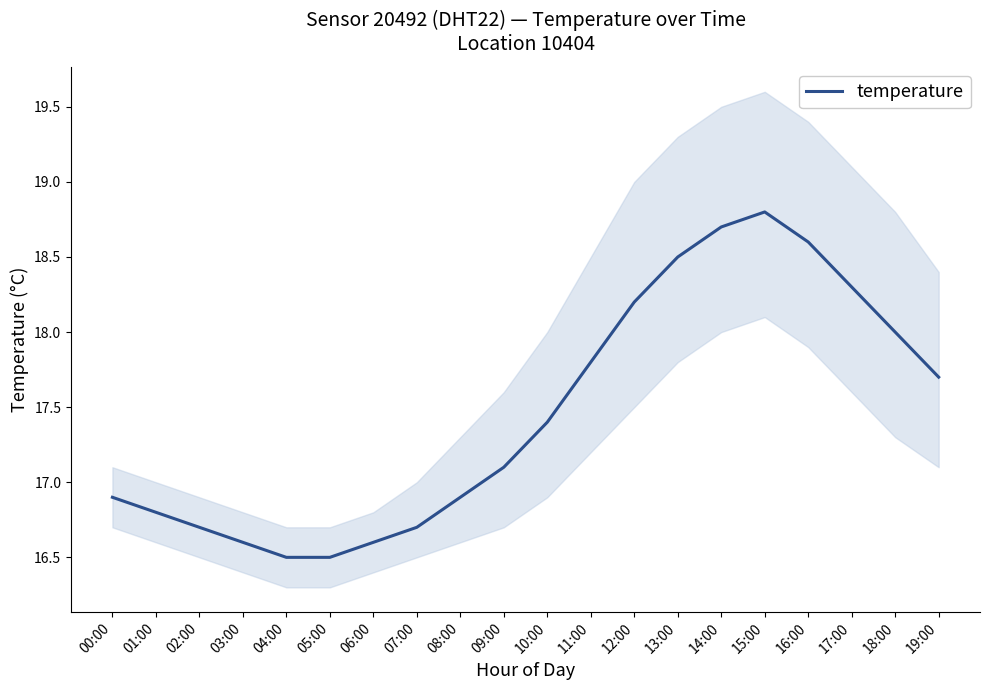

Rank the categories by value from lowest to highest.

04:00, 05:00, 03:00, 06:00, 02:00, 07:00, 01:00, 00:00, 08:00, 09:00, 10:00, 19:00, 11:00, 18:00, 12:00, 17:00, 13:00, 16:00, 14:00, 15:00